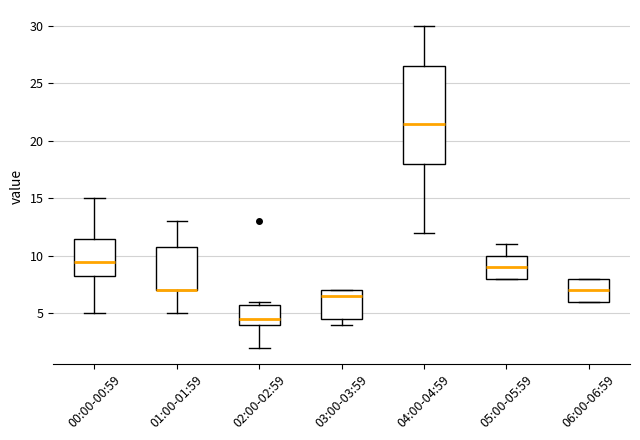

Reading left to right, read every box against the y-axis: the position of its median line, the range the box covers, and the ends of its whiskers. The values are not printed on the chart, so give them approximately, as read against the axis.

00:00-00:59: median 9.5, box 8.5 to 11.5, whiskers 5.0 to 15.0
01:00-01:59: median 7.0 (drawn on the box's lower edge), box 7.0 to 11.0, whiskers 5.0 to 13.0
02:00-02:59: median 4.5, box 4.0 to 6.0, whiskers 2.0 to 6.0 (just above the box's upper edge)
03:00-03:59: median 6.5, box 4.5 to 7.0, whiskers 4.0 to 7.0
04:00-04:59: median 21.5, box 18.0 to 26.5, whiskers 12.0 to 30.0
05:00-05:59: median 9.0, box 8.0 to 10.0, whiskers 8.0 to 11.0
06:00-06:59: median 7.0, box 6.0 to 8.0, whiskers 6.0 to 8.0